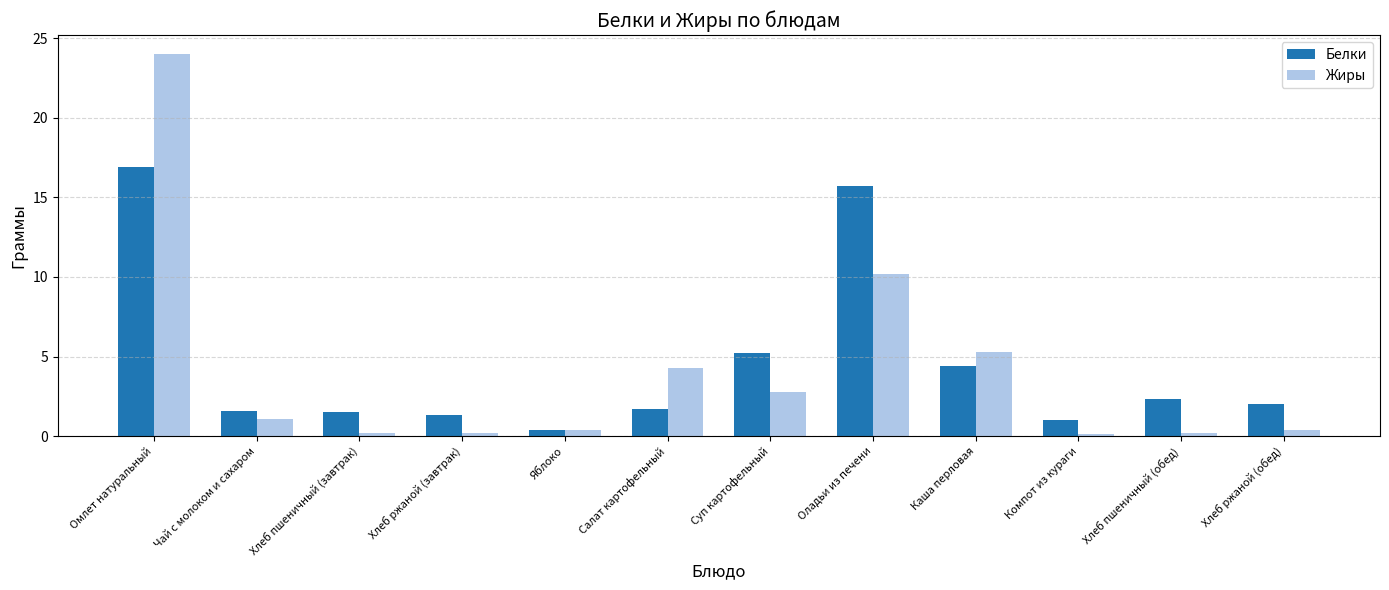

Where is Жиры nearest to the value 12?

Оладьи из печени